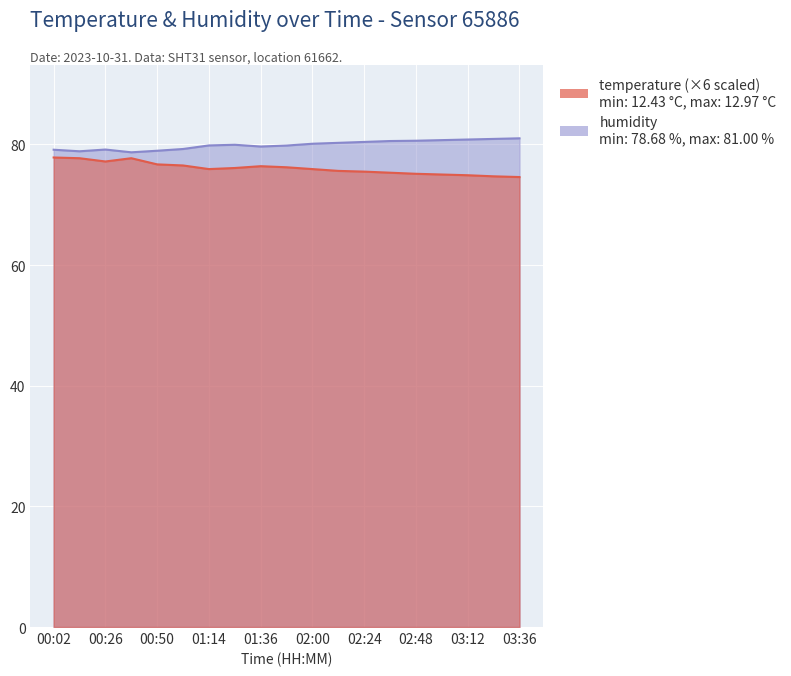

True or false: temperature has a value of 121.4 at 00:14.

False